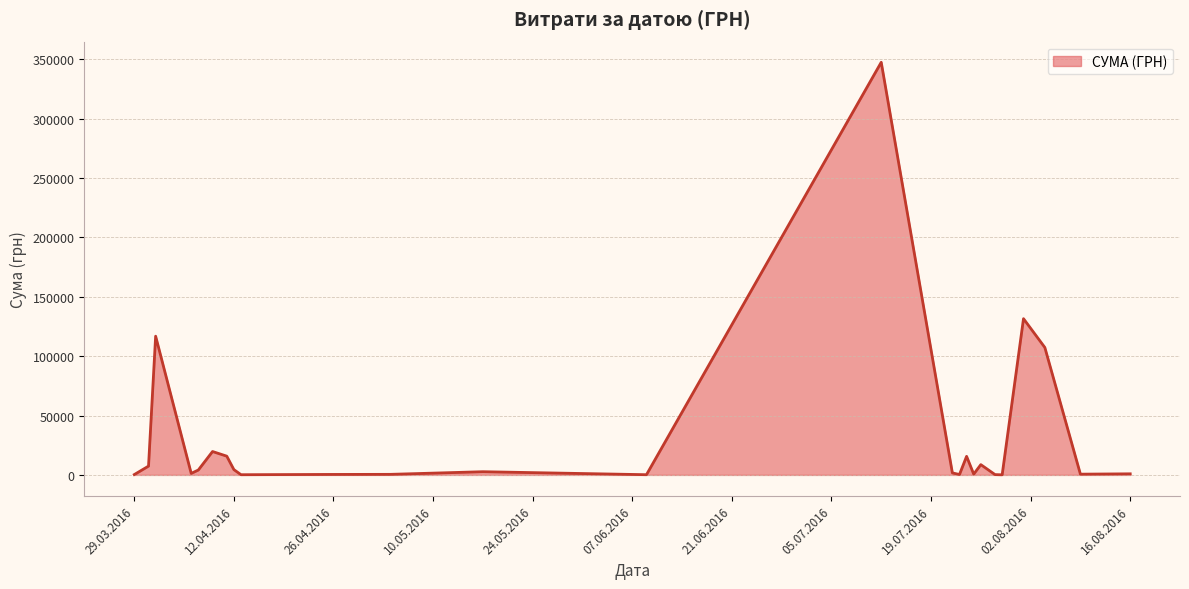

What is the difference between the second highest and second lowest values?

131447.0